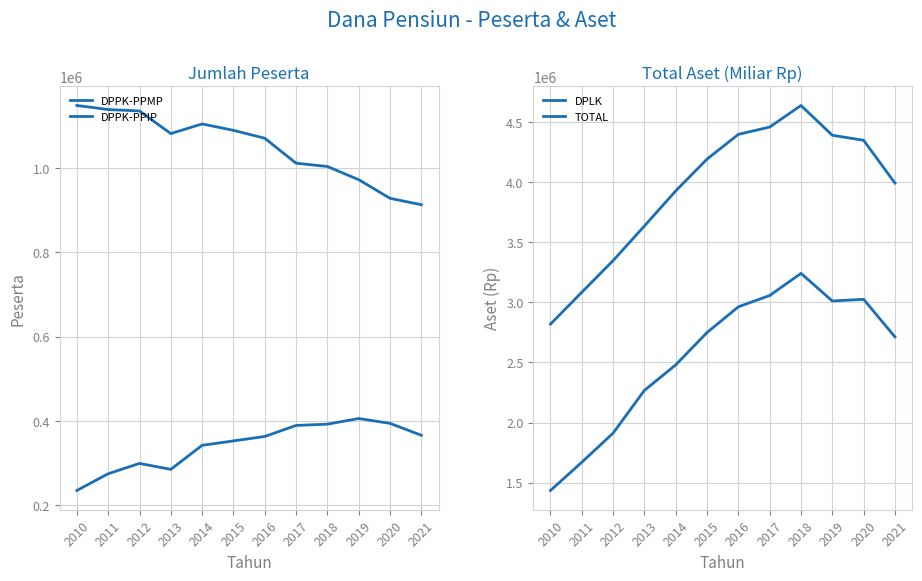

What is the total value across all series at 2016?

8790090